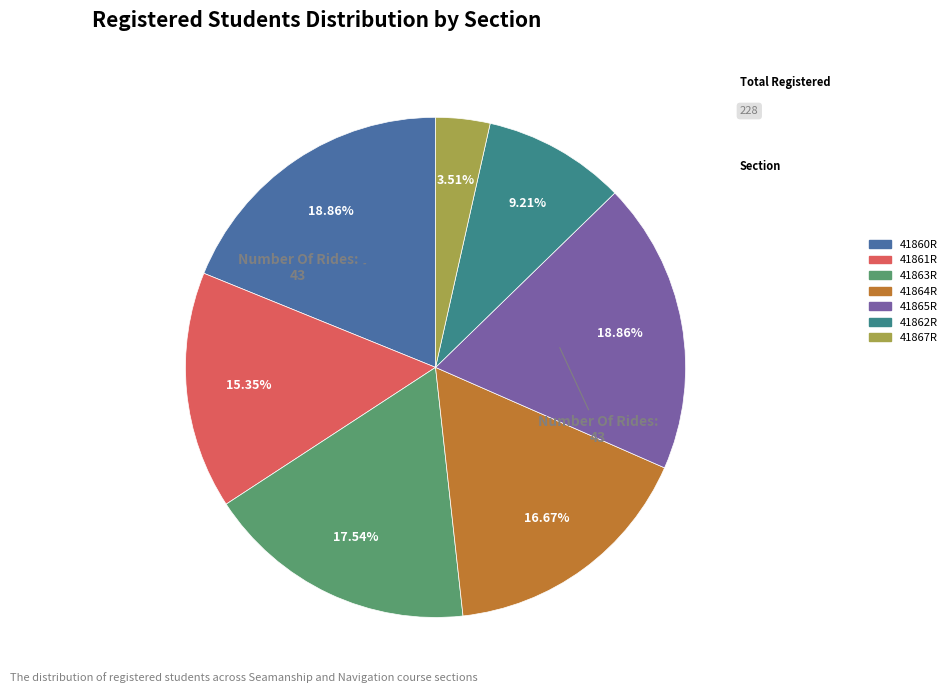

Approximately how many times larger is the value at 41863R compared to 41864R?

1.1